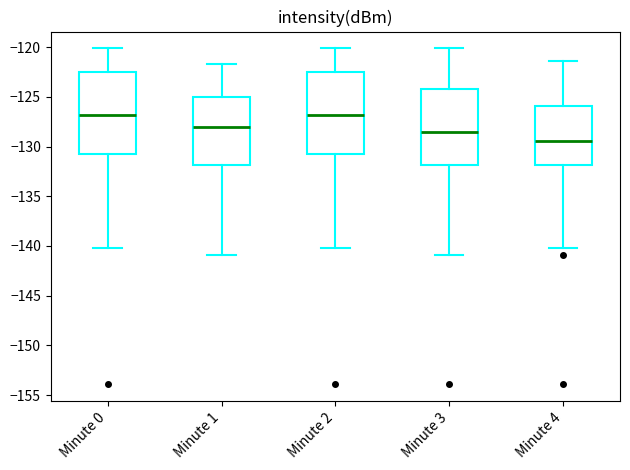

Where does the median line of the box for Minute 1 sit on the y-axis? The values are not printed on the chart, so give them approximately, as read against the axis.

-128.0